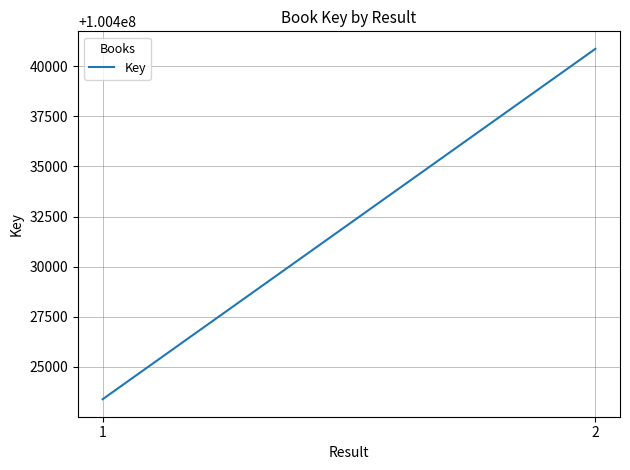

True or false: the data shows 100440867 at 2.

True